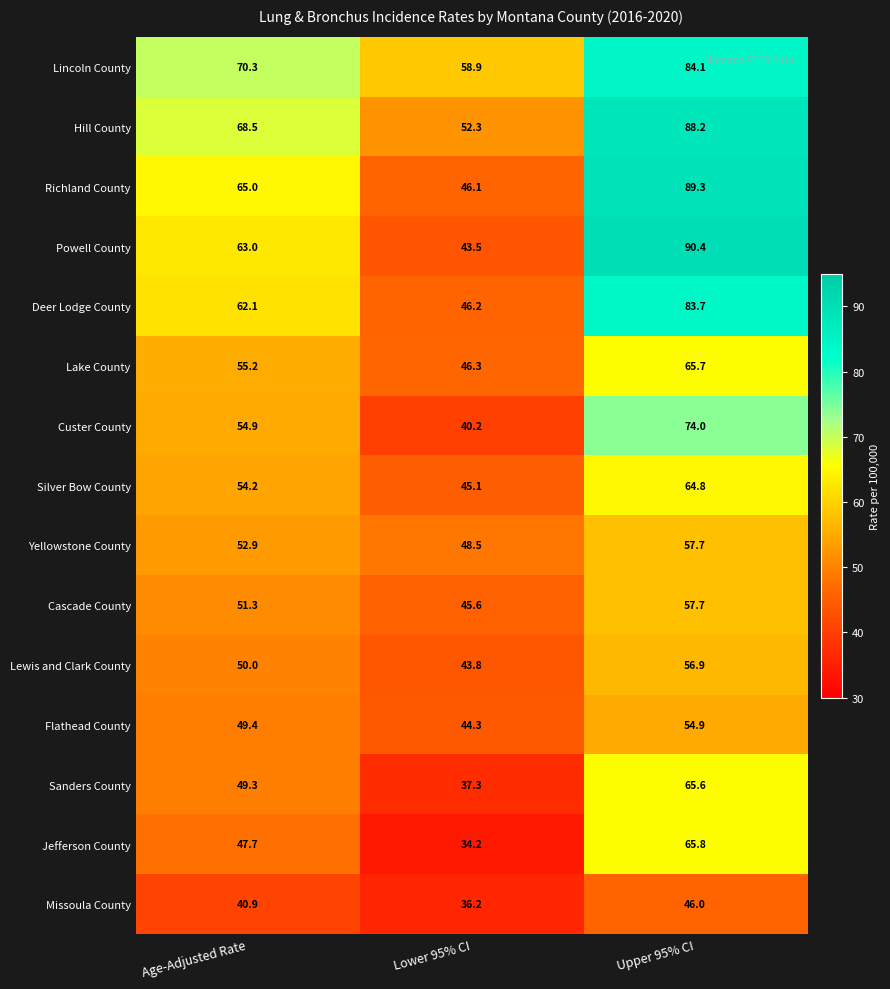

Which series has the widest spread of values?

Powell County